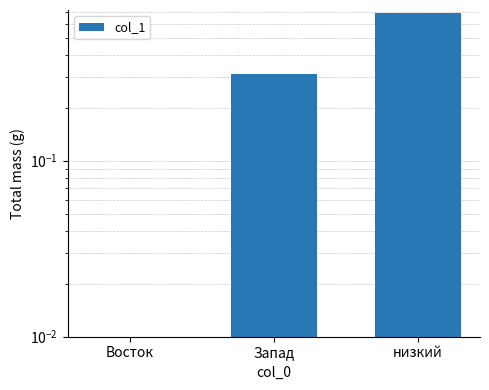

How many bars are there in total?

3